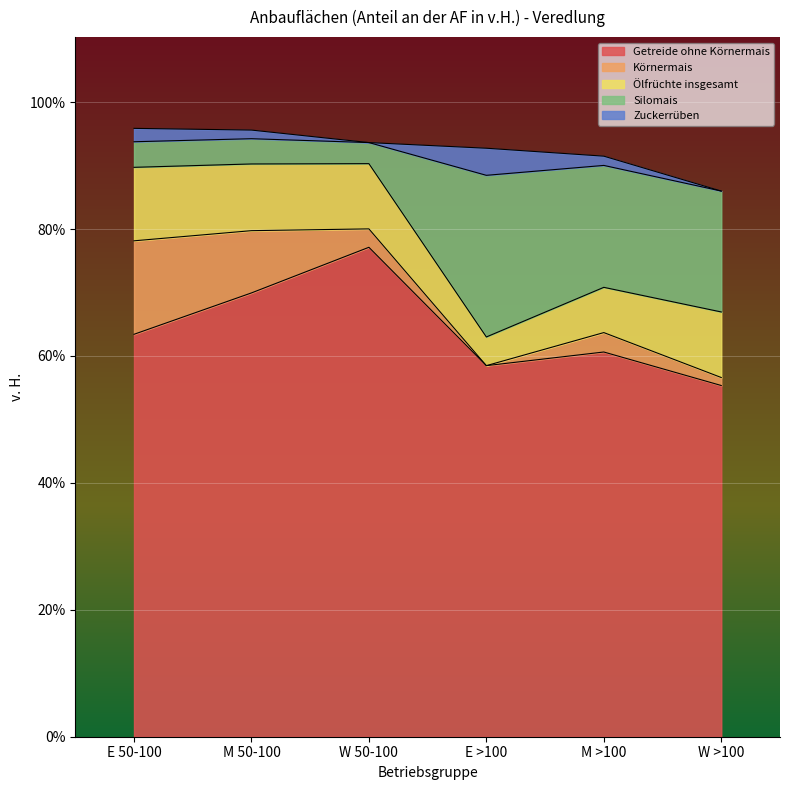

How many positive values does the Körnermais series have?

5